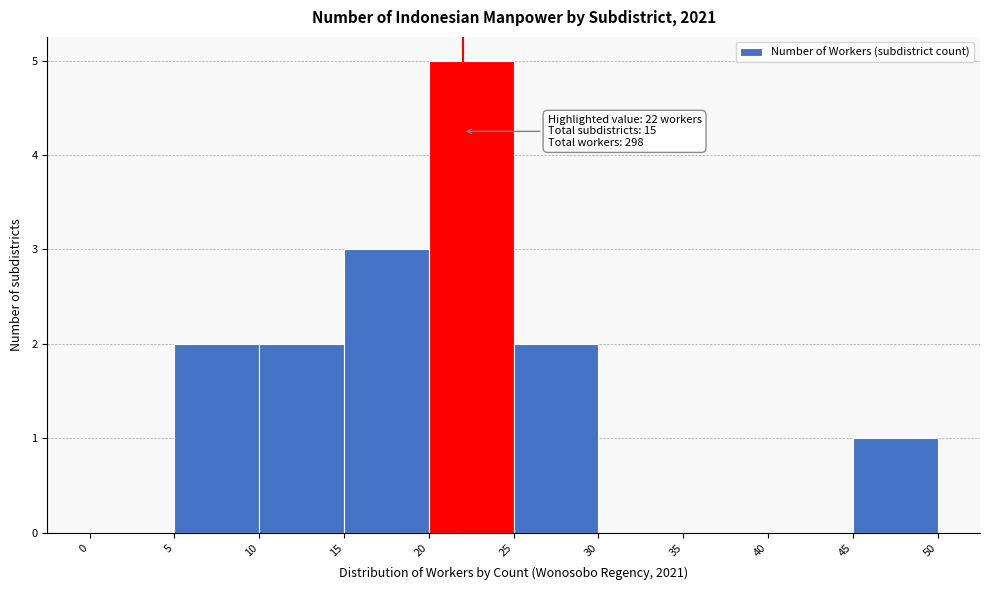

Over which range of the x-axis is the bar tallest?

20 to 25